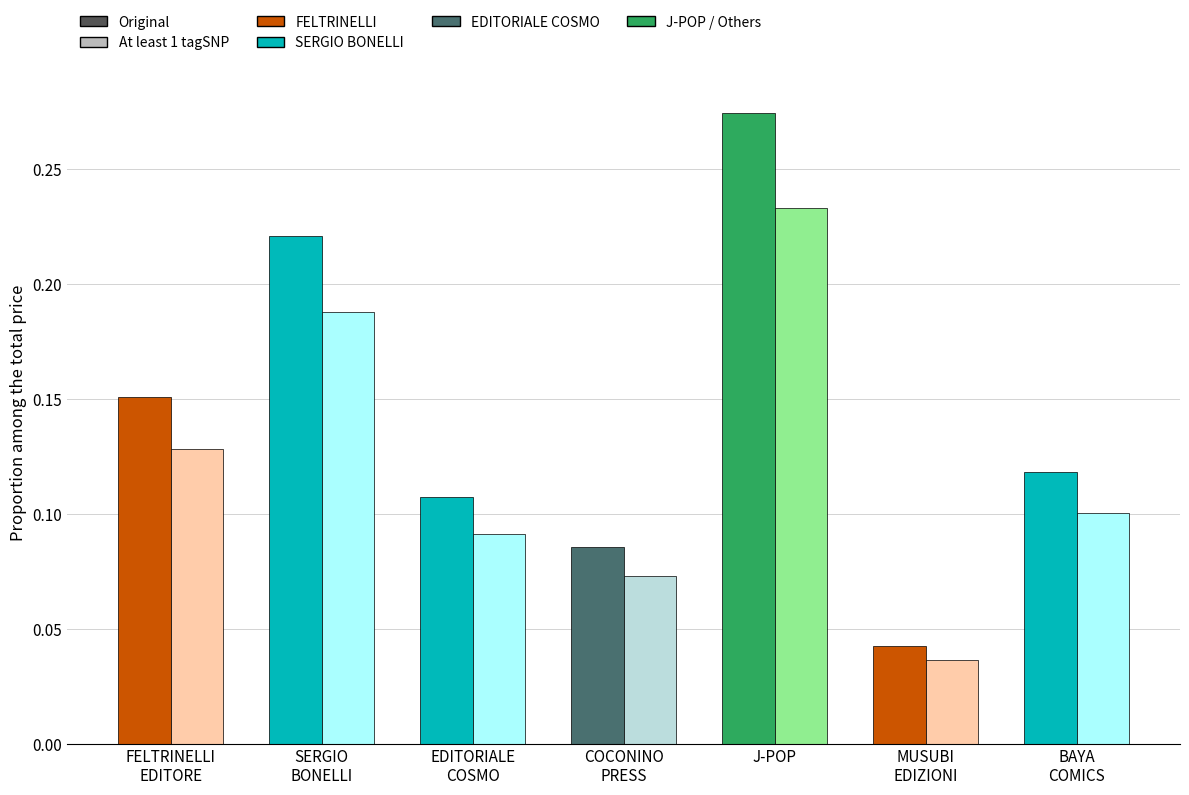

List the series in order of their peak value, highest first.

Original, At least 1 tagSNP